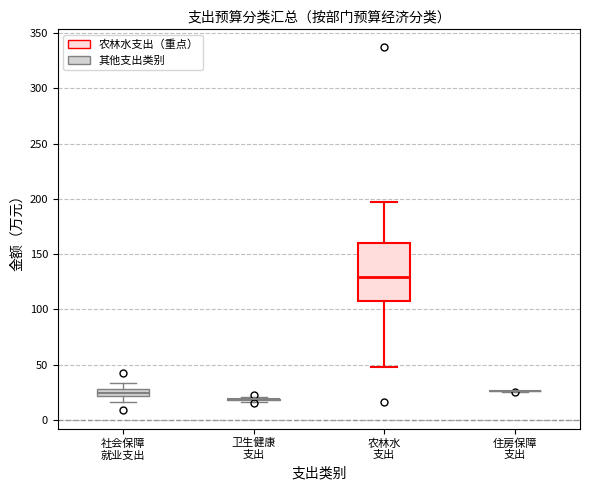

Comparing the boxes themselves (not the whiskers), which one is the tallest?

农林水 支出